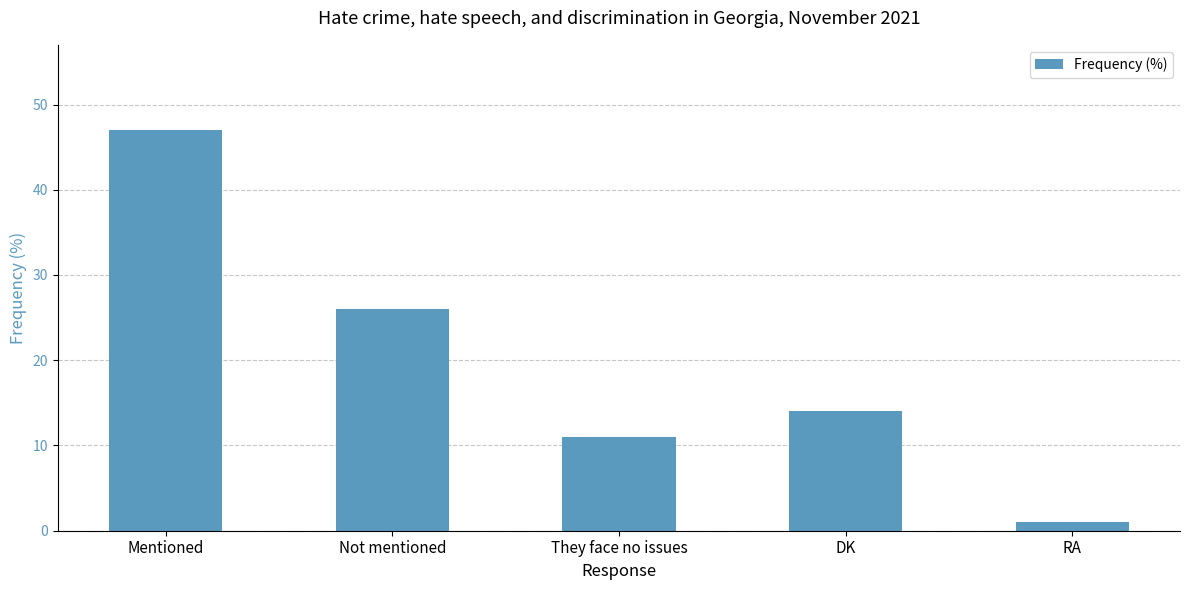

What is the change in value from Mentioned to They face no issues?

-36